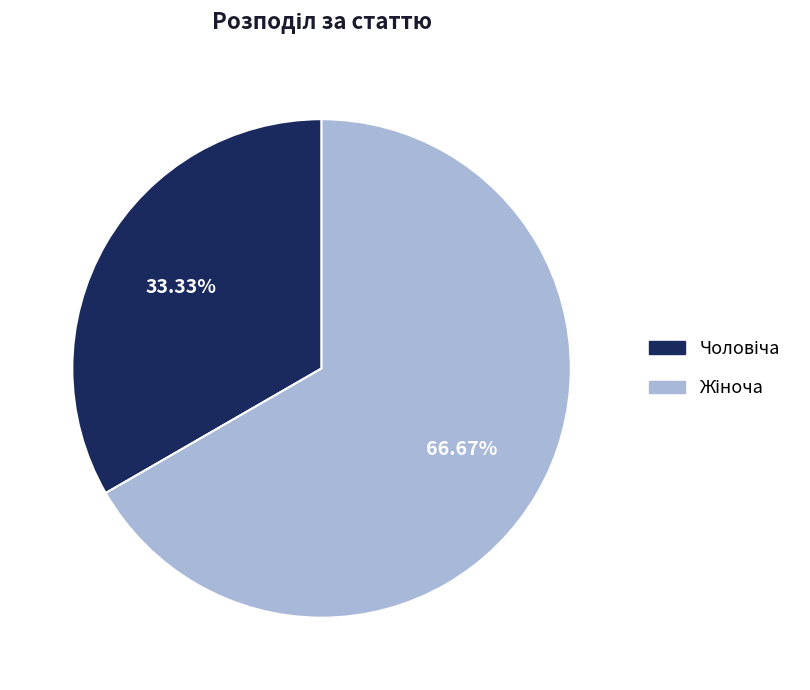

Does any single category account for the majority?

Yes